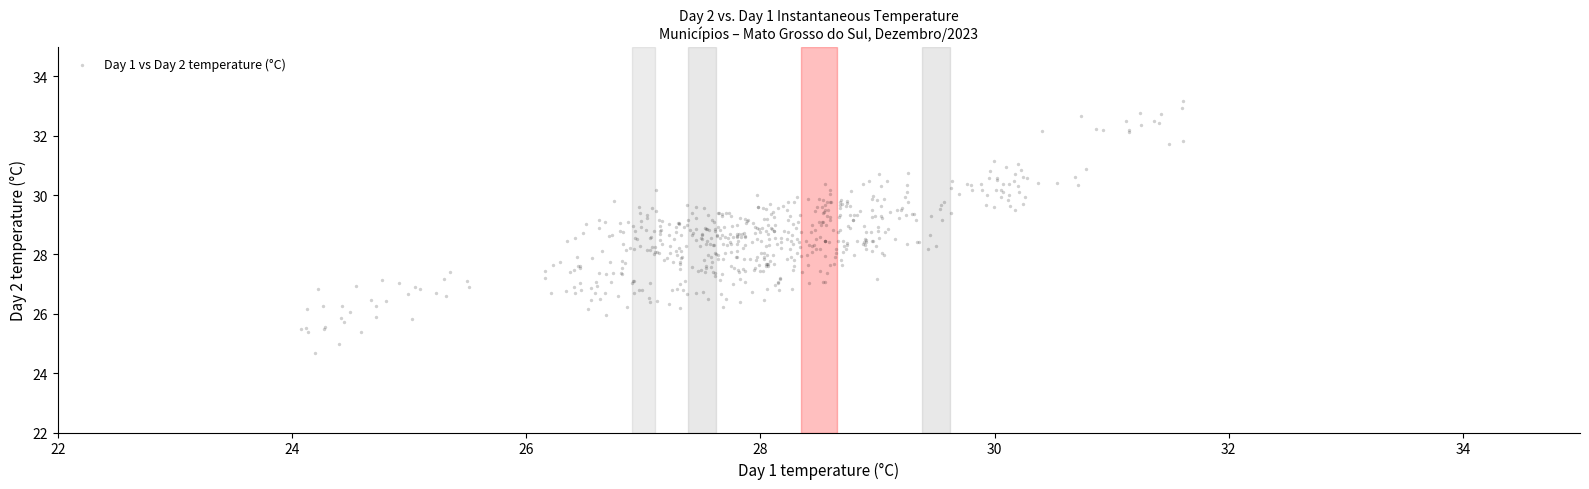

What is the range of X values (max minus min)?

7.5